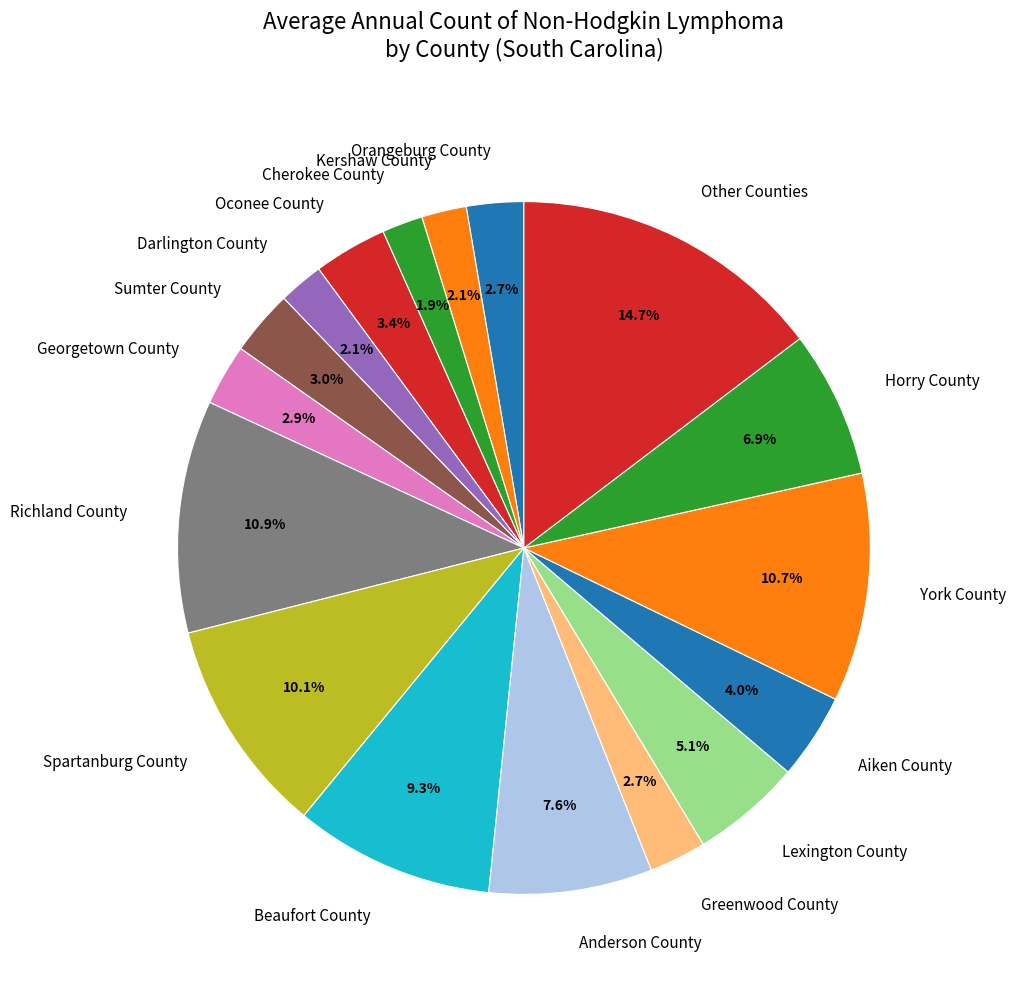

How many segments does this pie chart have?

17